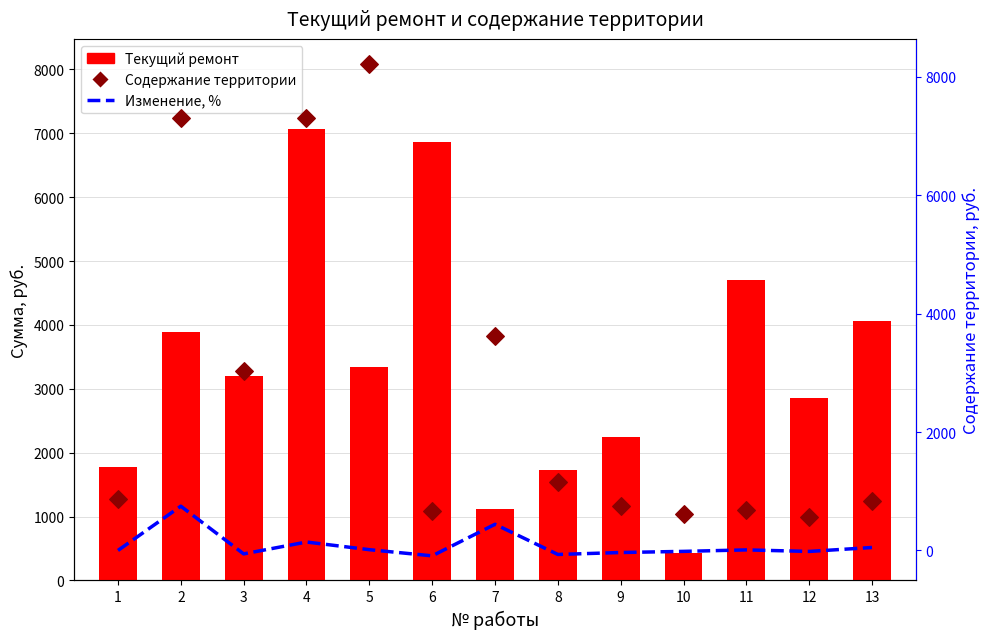

At how many categories does at least one series exceed 5845?

4